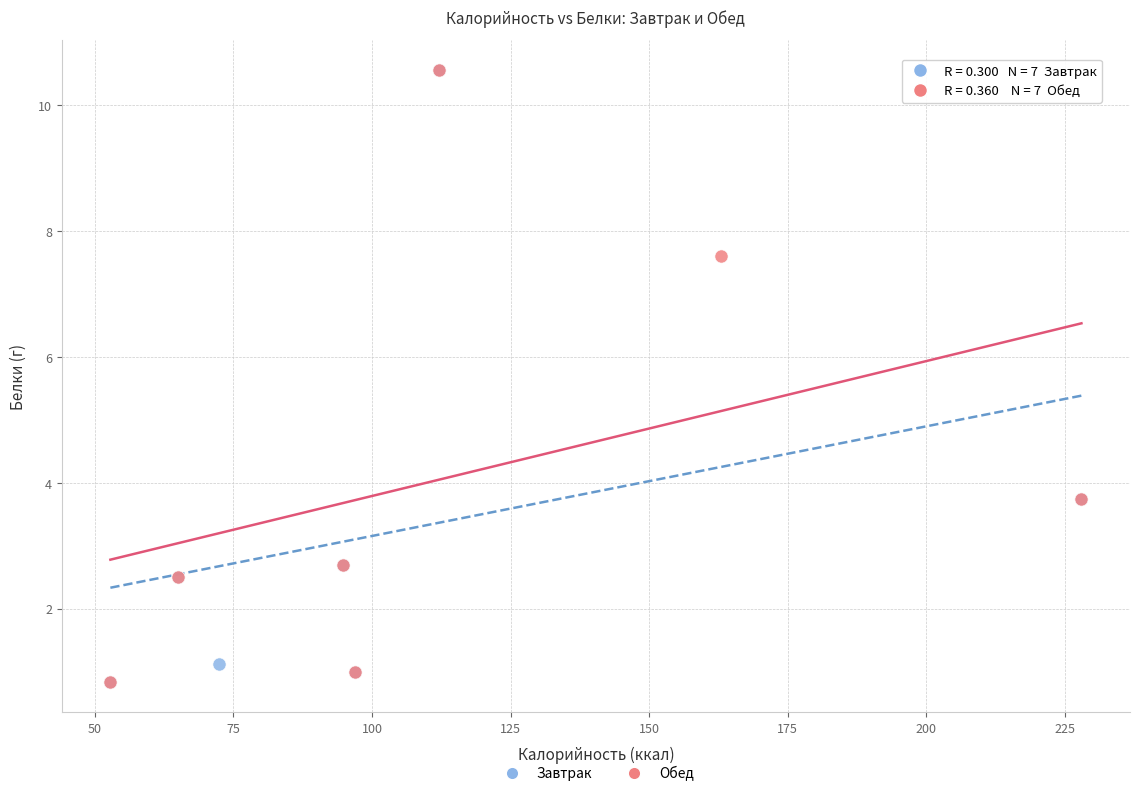

What are all the series names shown in the legend?

Завтрак, Обед